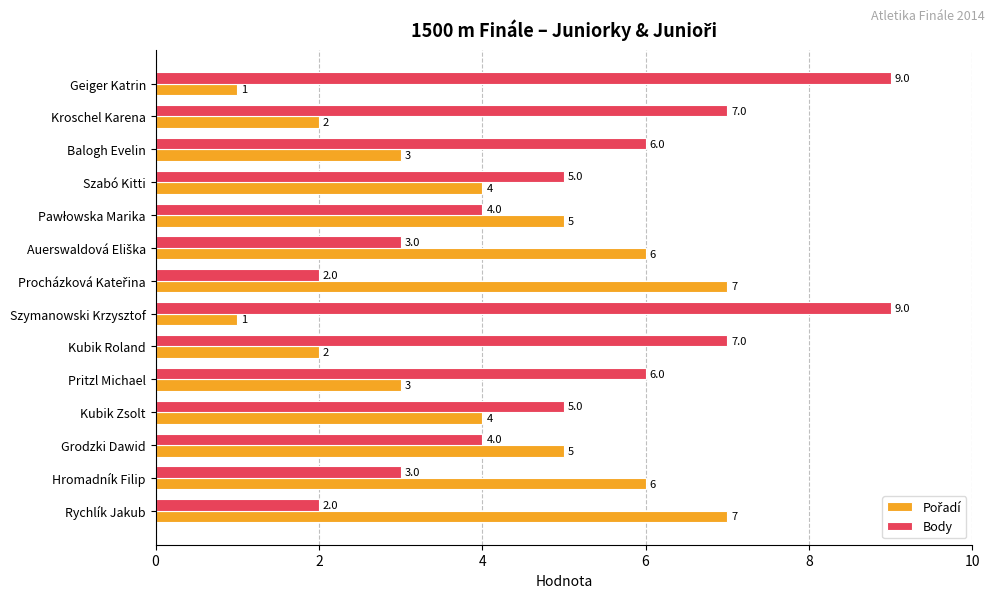

The value of Body at Grodzki Dawid is 4. True or false?

True